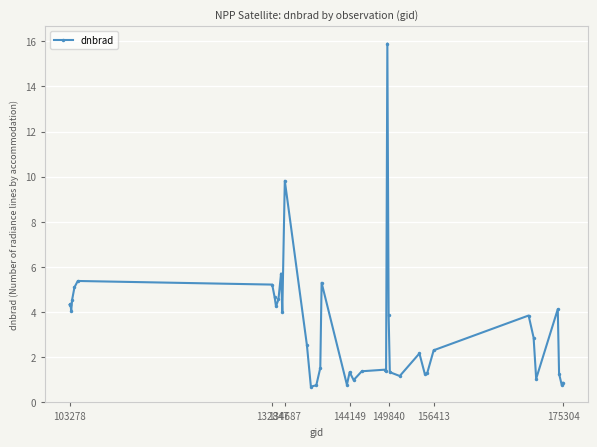

True or false: there are more than 1 points higher than both neighbors.

True